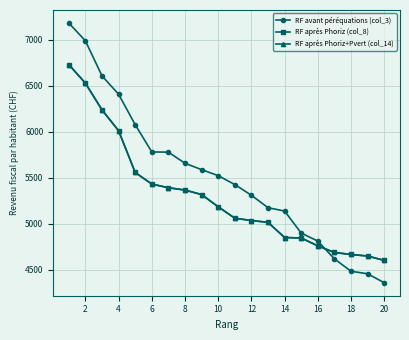

Is this an area chart (filled region under the line)?

No